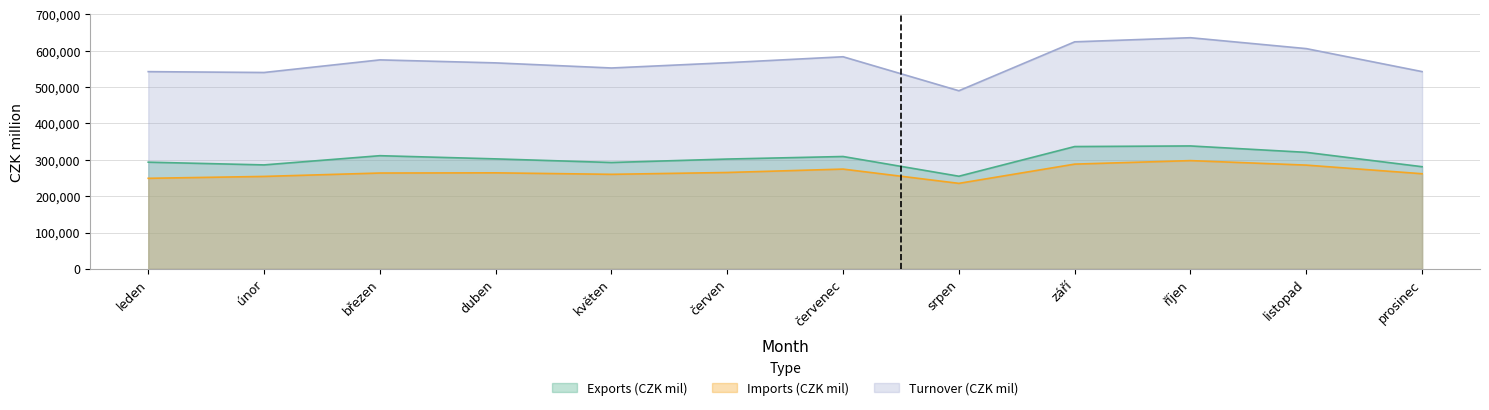

What position from the left is březen?

3